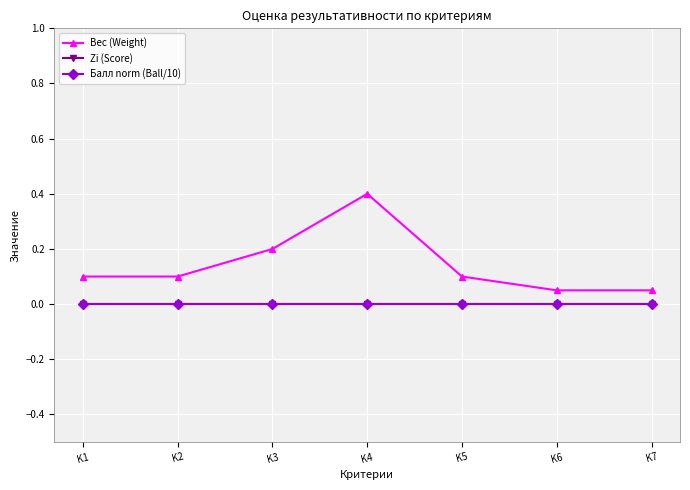

Is this an area chart (filled region under the line)?

No